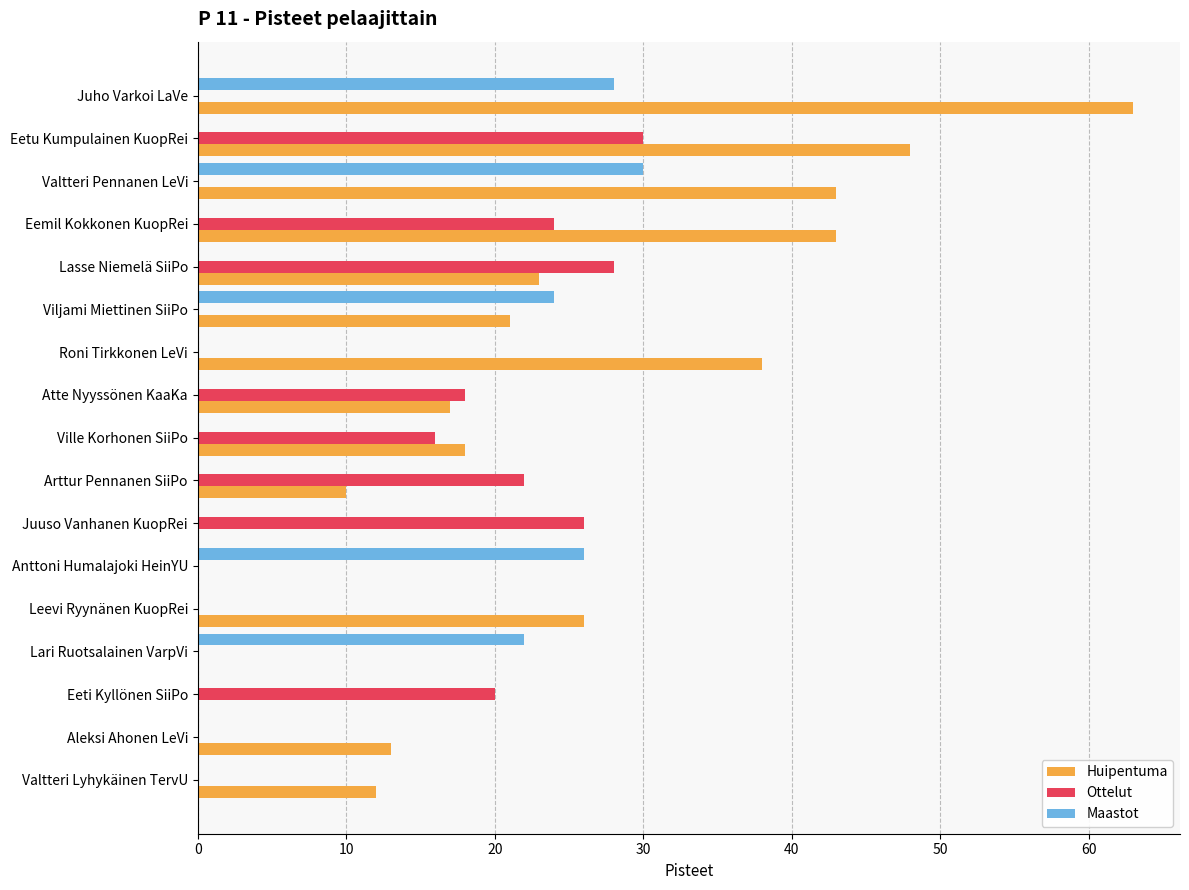

The value of Ottelut at Valtteri Lyhykäinen TervU is 0. True or false?

True